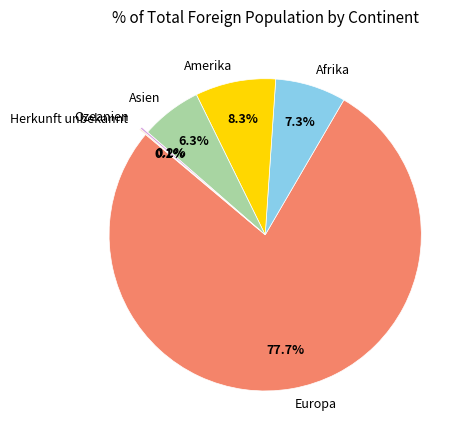

Is the sum of Asien and Europa greater than half?

Yes